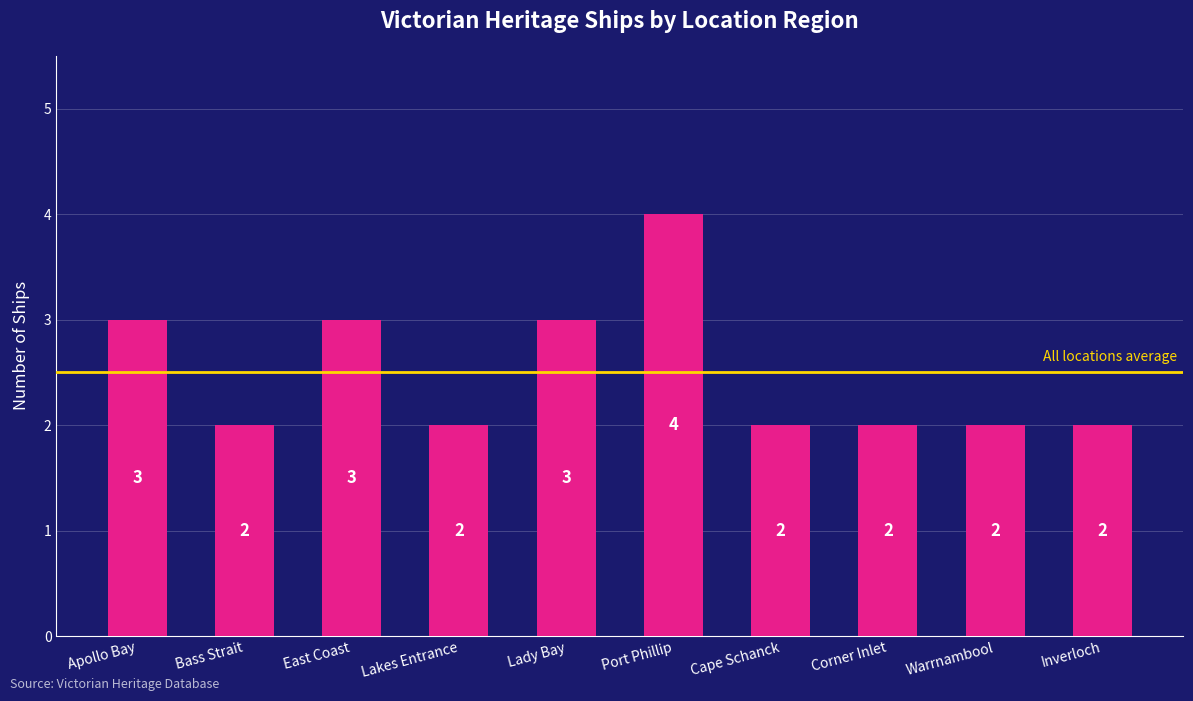

What is the maximum value shown in the chart?

4